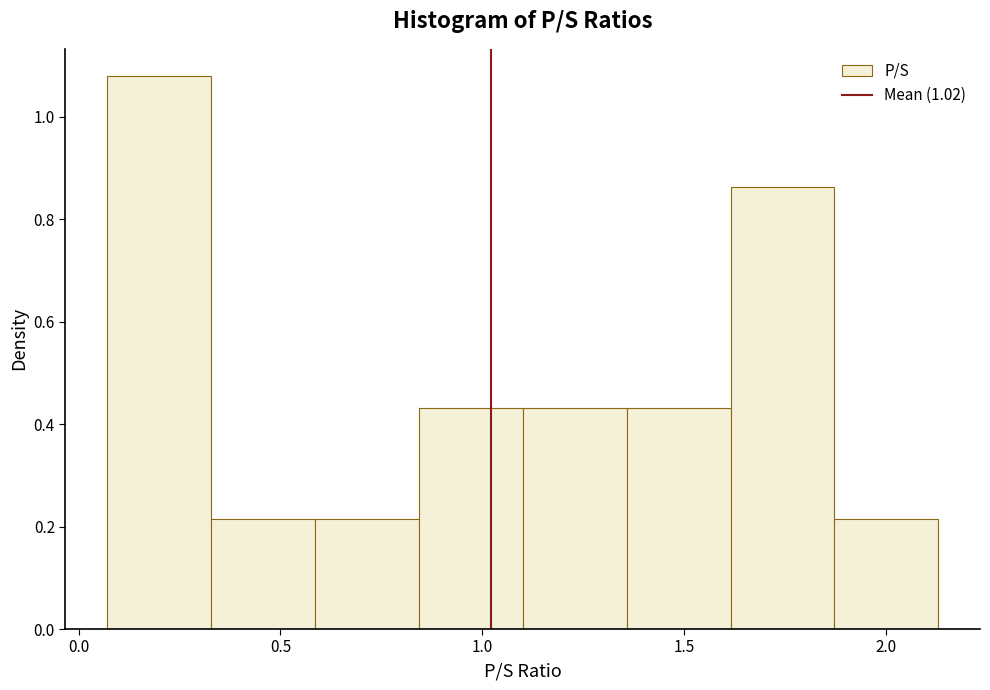

Reading left to right, list every bar in this chart as the range it spans on the x-axis followed by its height. Neither the bar edges nor the heights are printed on the chart, so give them approximately, as read against the axes.

0.05 to 0.35: 1.08
0.35 to 0.60: 0.22
0.60 to 0.85: 0.22
0.85 to 1.10: 0.44
1.10 to 1.35: 0.44
1.35 to 1.60: 0.44
1.60 to 1.85: 0.86
1.85 to 2.15: 0.22